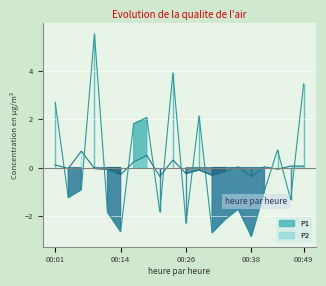

Reading left to right, list all the values displayed in this chart.

P1: 00:01=2.7	00:03=-1.2	00:06=-0.9	00:08=5.5	00:11=-1.8	00:14=-2.6	00:16=1.8	00:18=2.1	00:21=-1.8	00:23=3.9	00:26=-2.3	00:28=2.1	00:31=-2.7	00:33=-2.1	00:36=-1.7	00:38=-2.8	00:41=-1.0	00:43=0.7	00:46=-1.3	00:49=3.5
P2: 00:01=0.1	00:03=-0.0	00:06=0.7	00:08=-0.0	00:11=-0.1	00:14=-0.3	00:16=0.2	00:18=0.5	00:21=-0.4	00:23=0.3	00:26=-0.2	00:28=-0.1	00:31=-0.3	00:33=-0.2	00:36=0.0	00:38=-0.4	00:41=0.0	00:43=-0.1	00:46=0.1	00:49=0.1